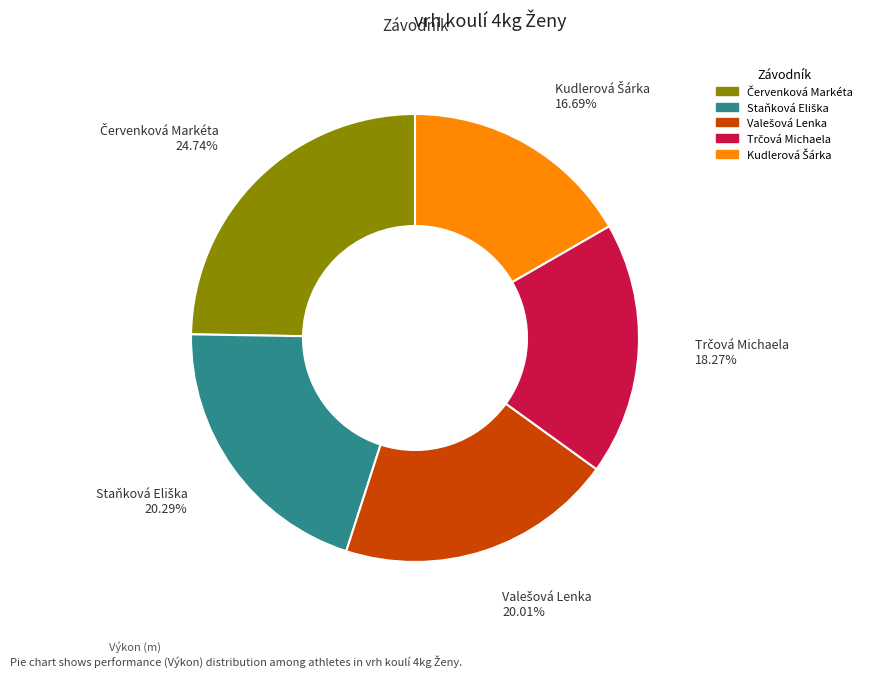

Is there a majority slice in this chart?

No